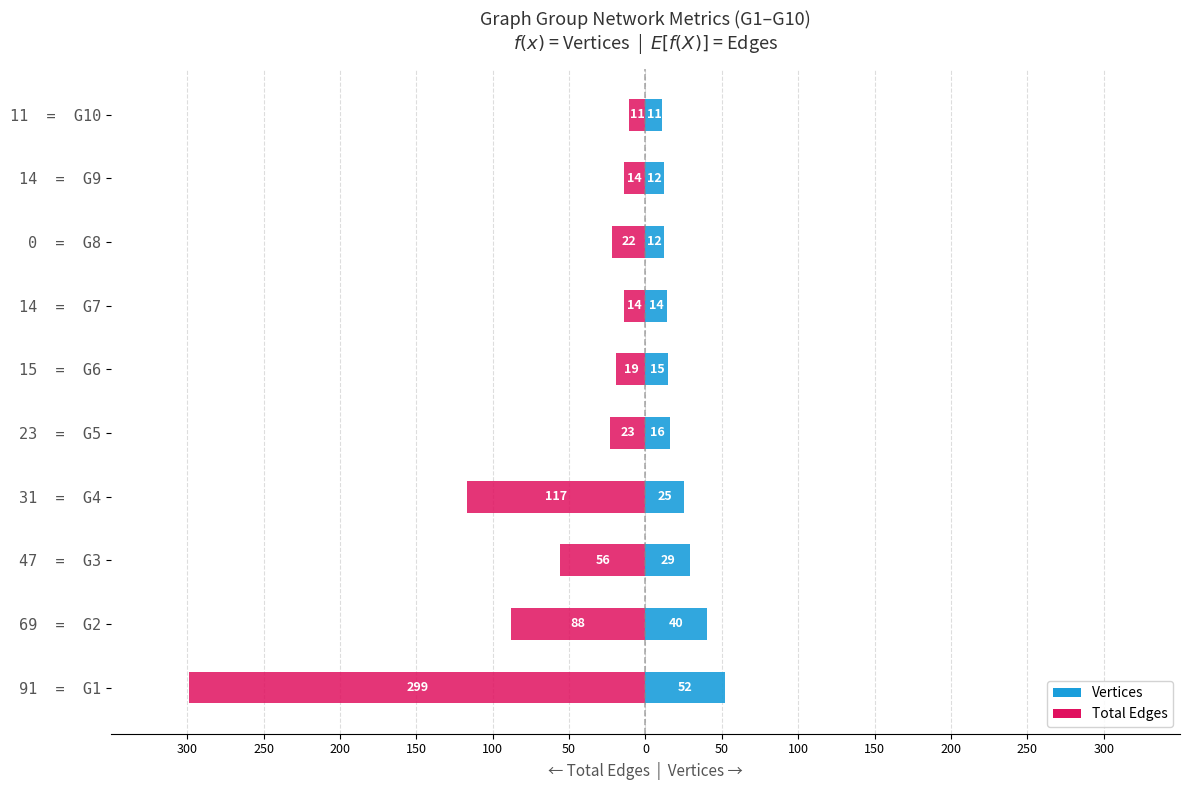

The Total Edges series shows -18 at 11 = G10. True or false?

False